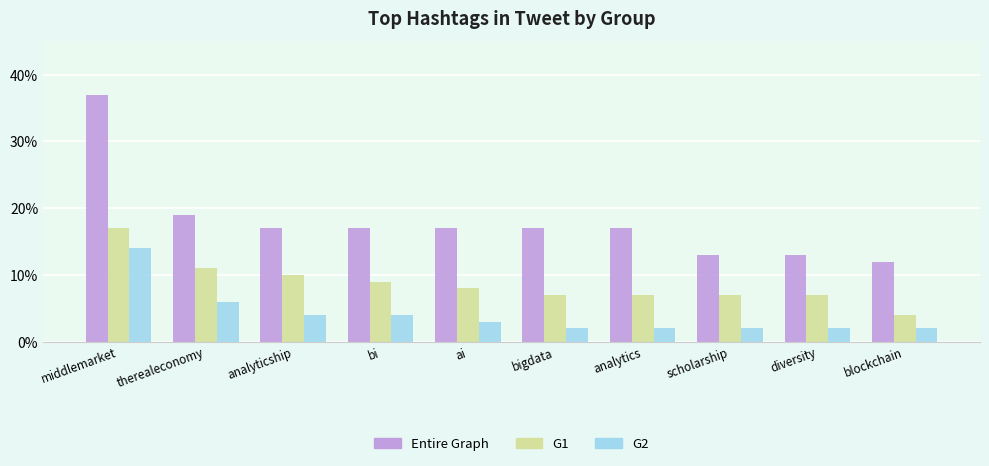

What is the difference between the Entire Graph values at middlemarket and analytics?

20